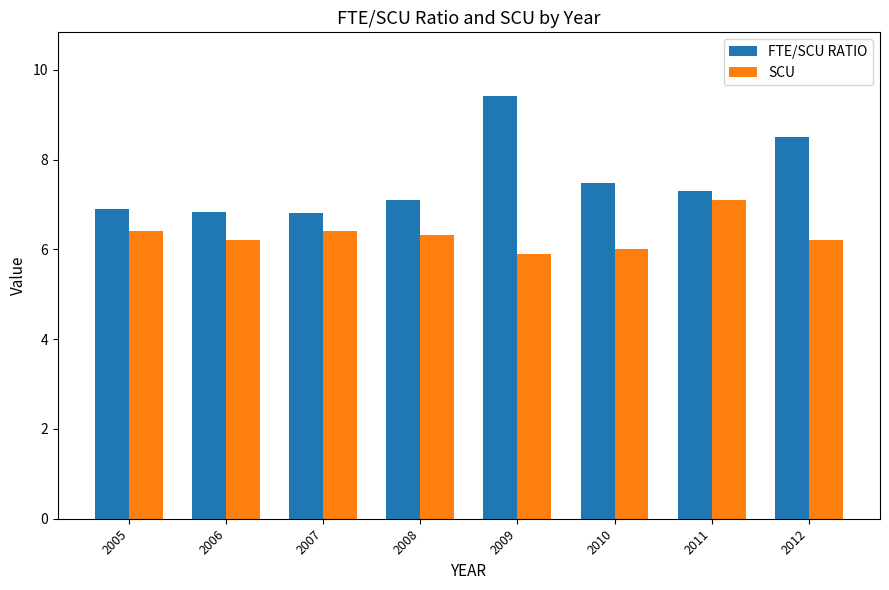

What is the value of the SCU bar at the 8th from the left?

6.2